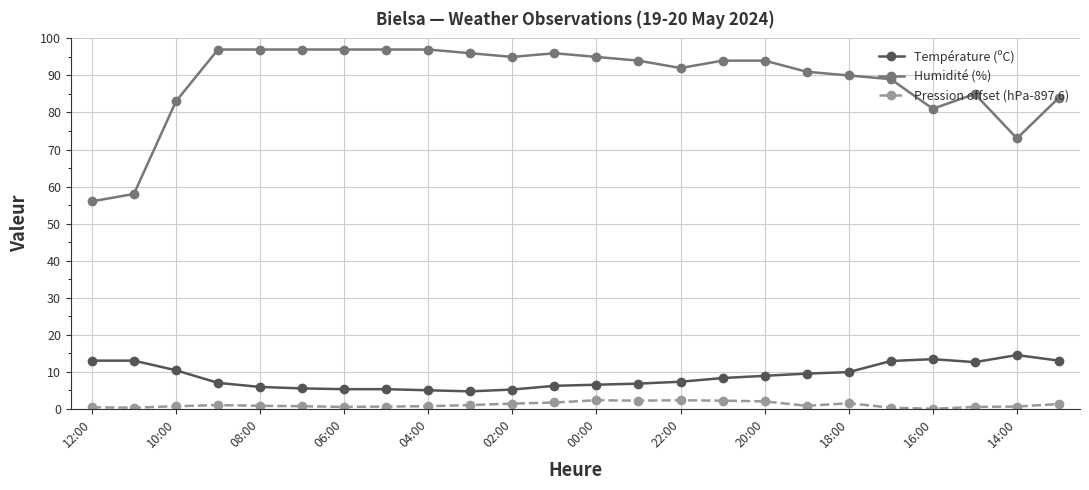

What is the sum of all Pression offset (hPa-897.6) values?

25.8